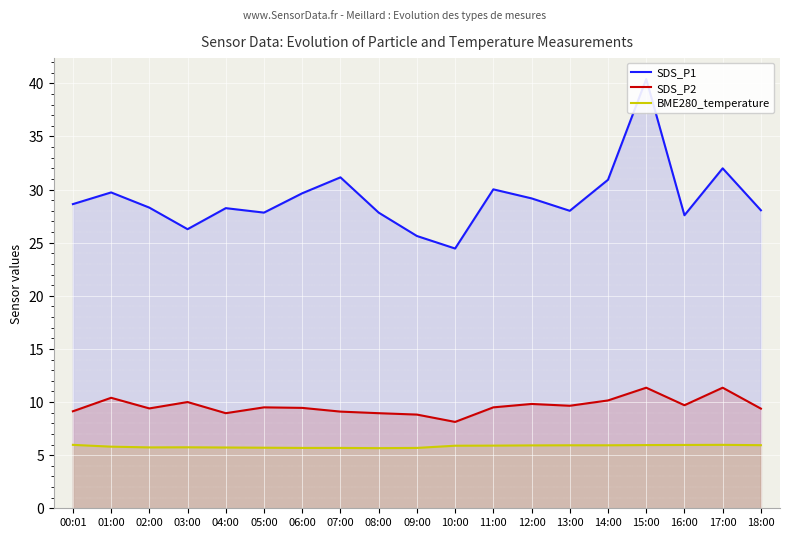

How many interior local valleys does the SDS_P2 series have?

5